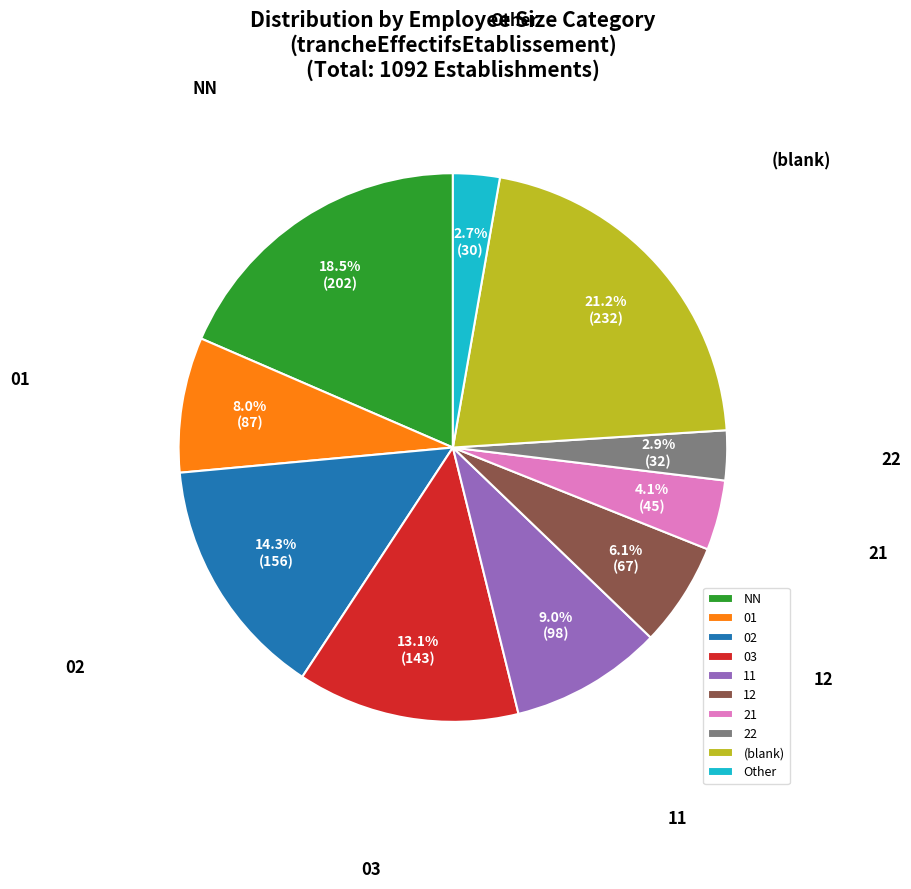

What percentage is NOT represented by (blank)?

78.8%